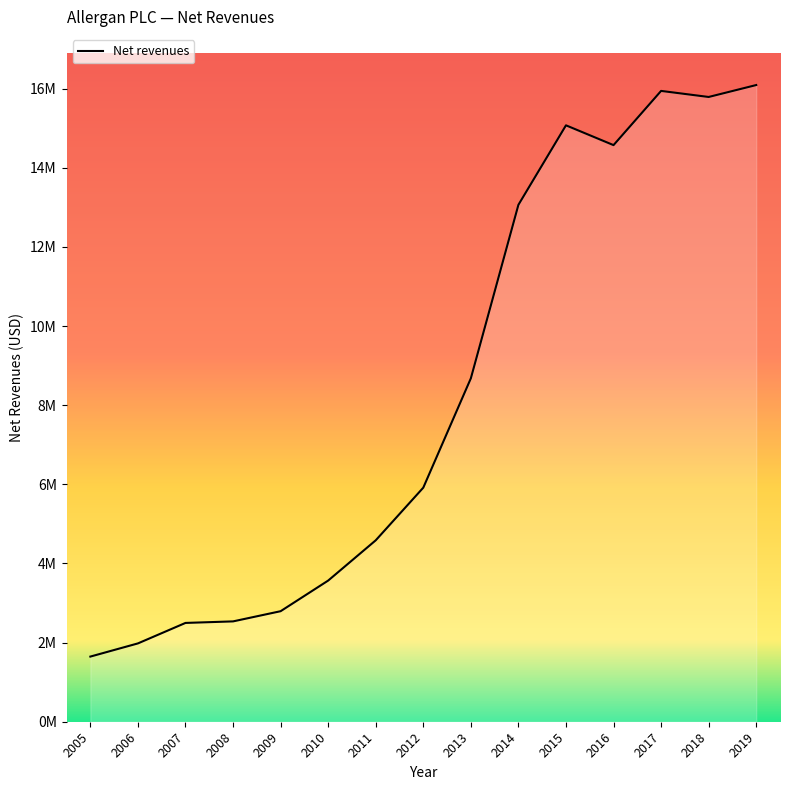

Does the chart display data point markers on the line(s)?

No